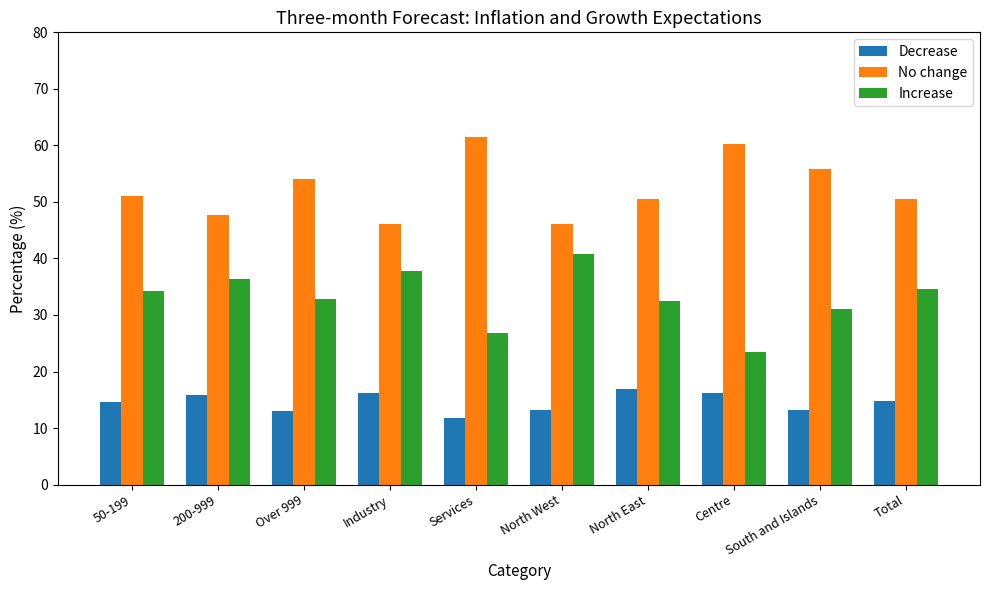

At how many categories does at least one series exceed 30?

10